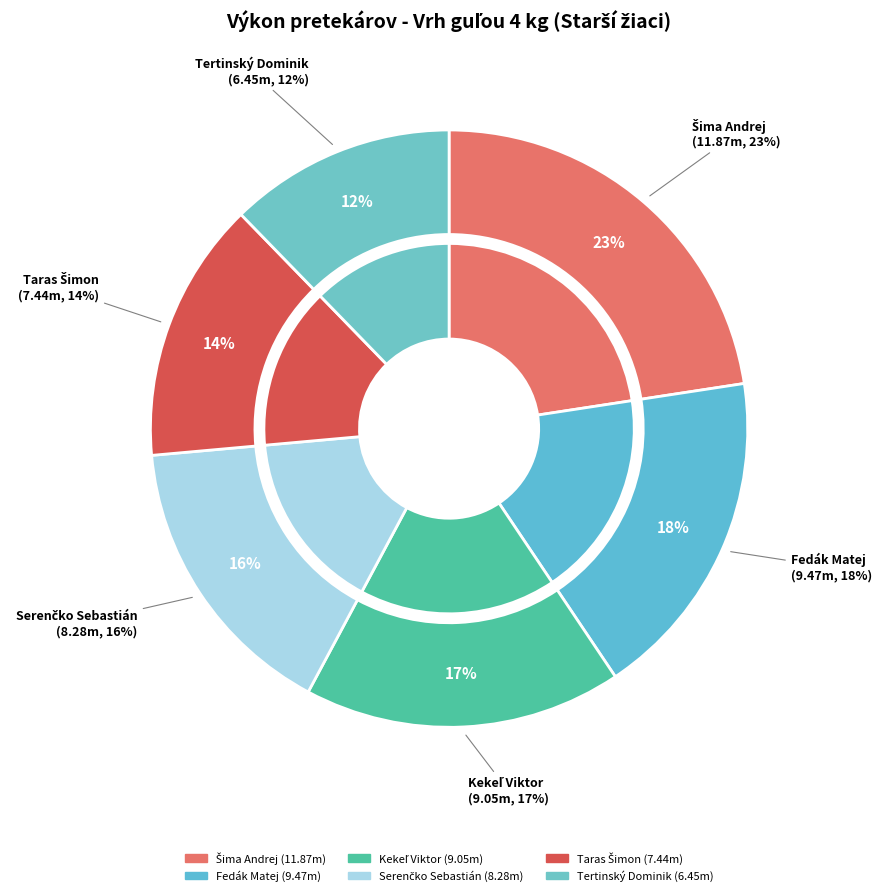

How much of the chart is everything except Tertinský Dominik?

87.7%